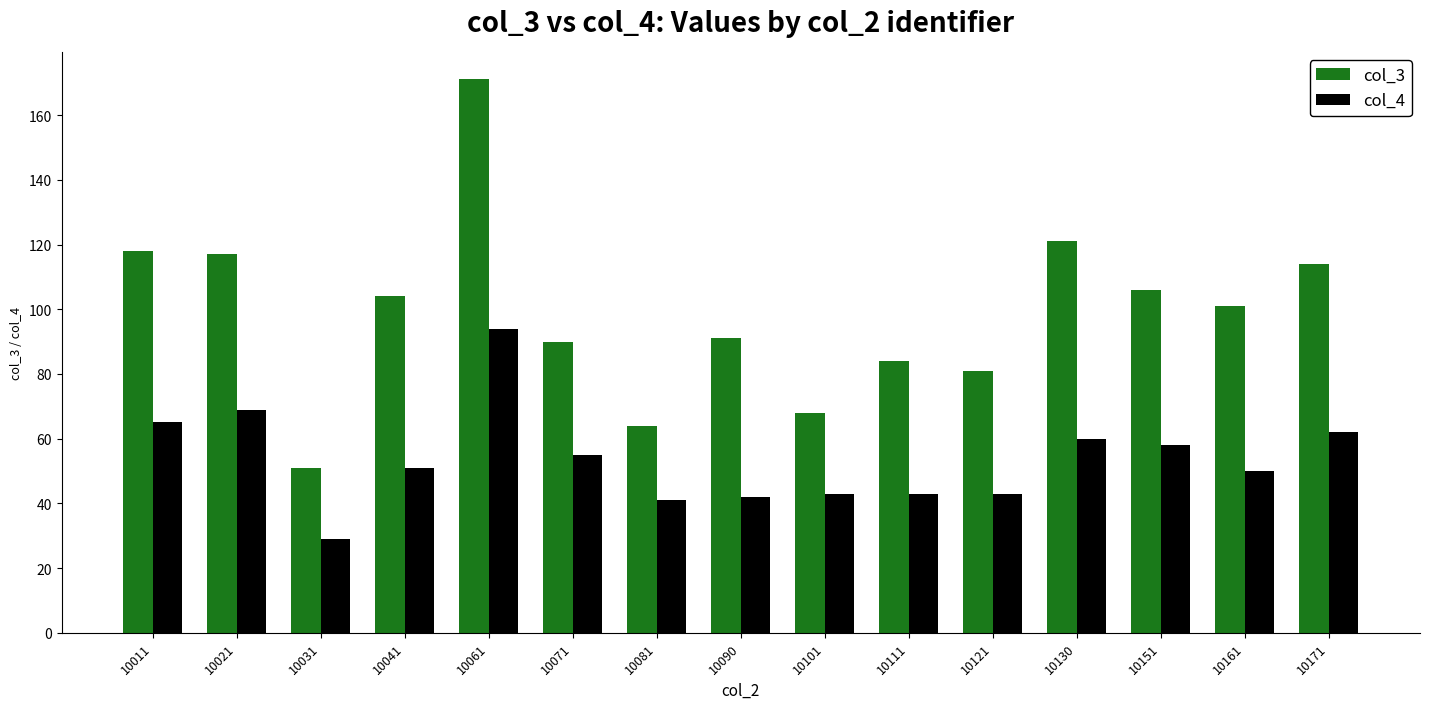

What is the sum of the col_3 values at 10101 and 10081?

132